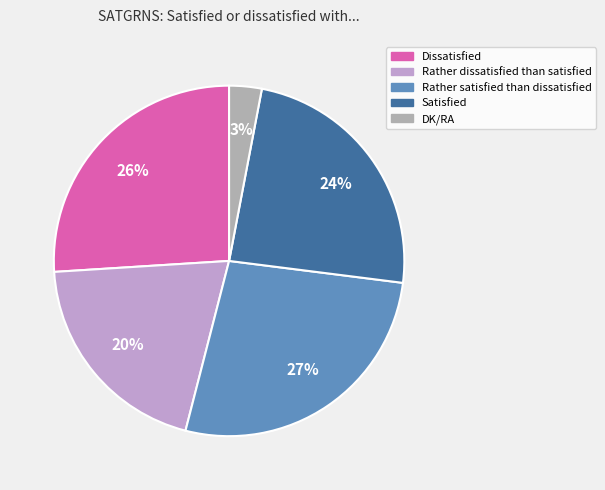

To the nearest percent, what portion does Rather satisfied than dissatisfied represent?

27%